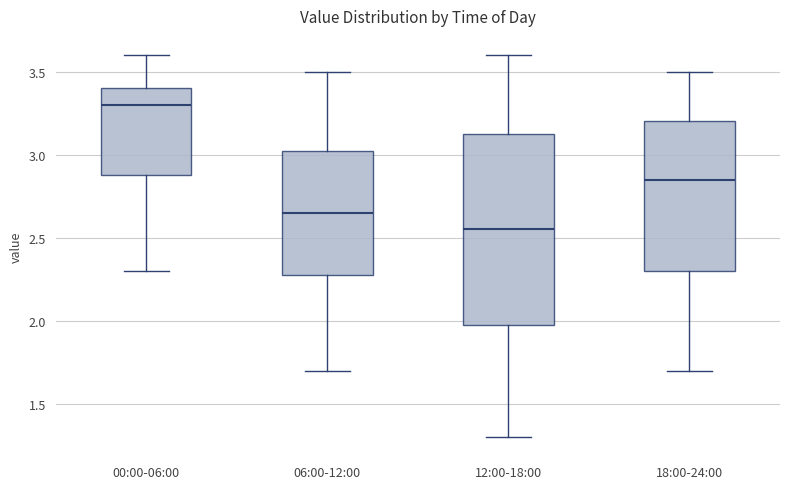

Which box is the tallest, from its lower edge to its upper edge?

12:00-18:00